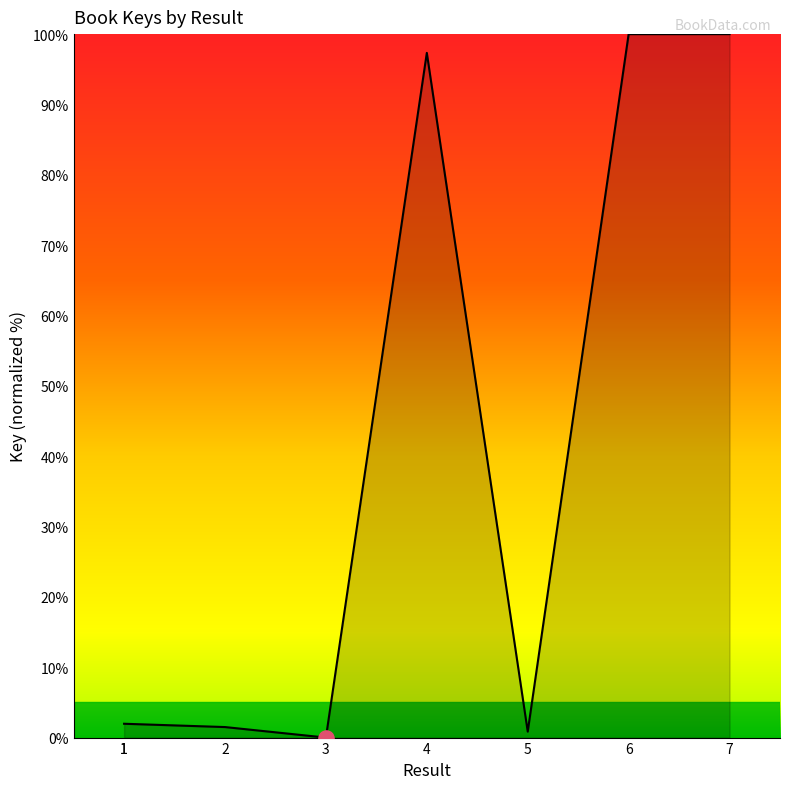

Which has a higher value, 6 or 7?

7